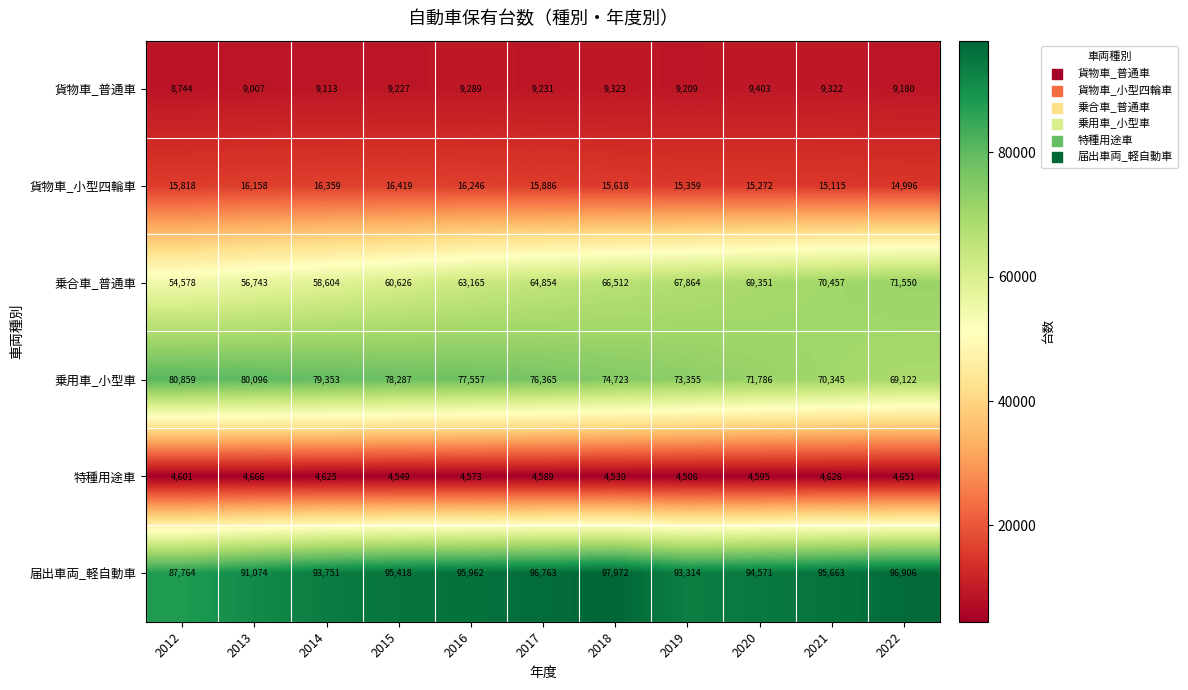

Read the 貨物車_小型四輪車 value at 2019, to the nearest 100.

15400